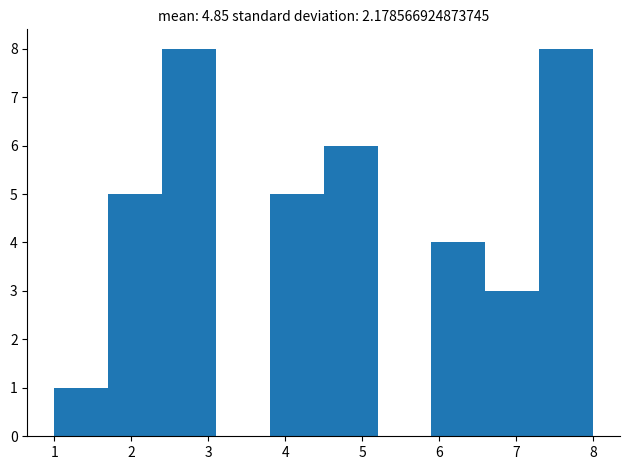

Reading left to right, list every bar in this chart as the range it spans on the x-axis followed by its height. The values are not printed on the chart, so give them approximately, as read against the axis.

1.0 to 1.7: 1
1.7 to 2.4: 5
2.4 to 3.1: 8
3.1 to 3.8: 0
3.8 to 4.5: 5
4.5 to 5.2: 6
5.2 to 5.9: 0
5.9 to 6.6: 4
6.6 to 7.3: 3
7.3 to 8.0: 8